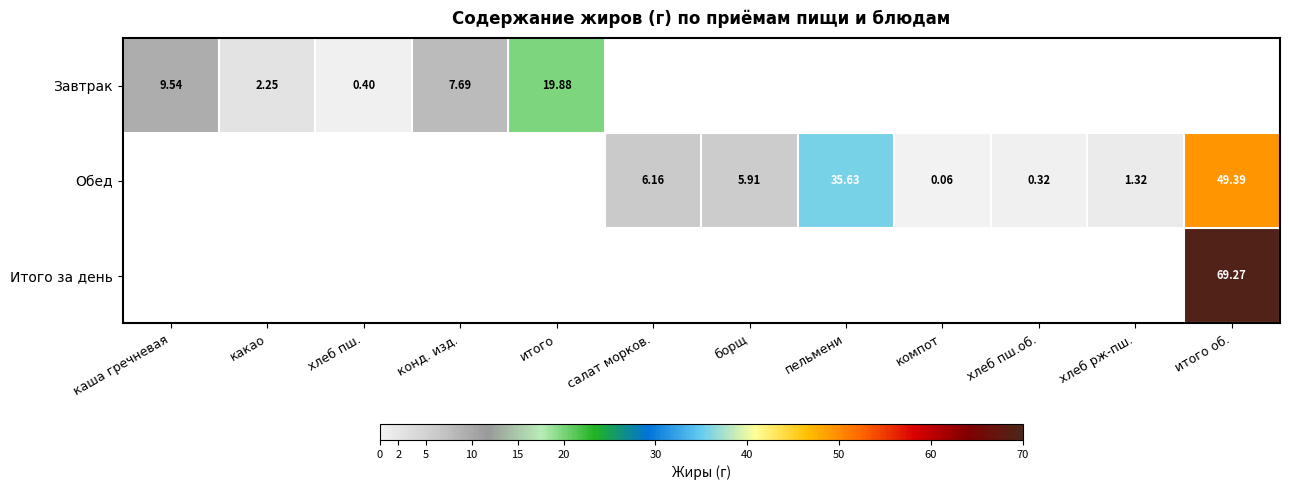

The Итого за день series shows 69.3 at итого об.. True or false?

True